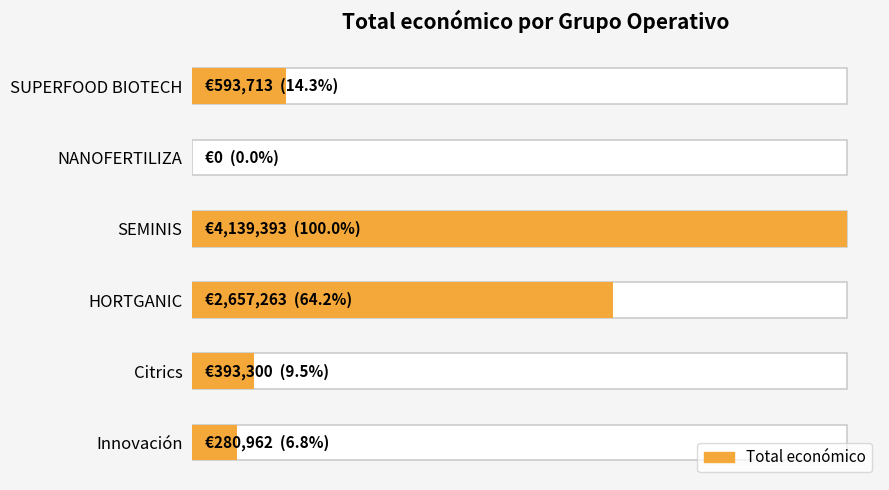

What is the difference between the maximum and second lowest values?

3858431